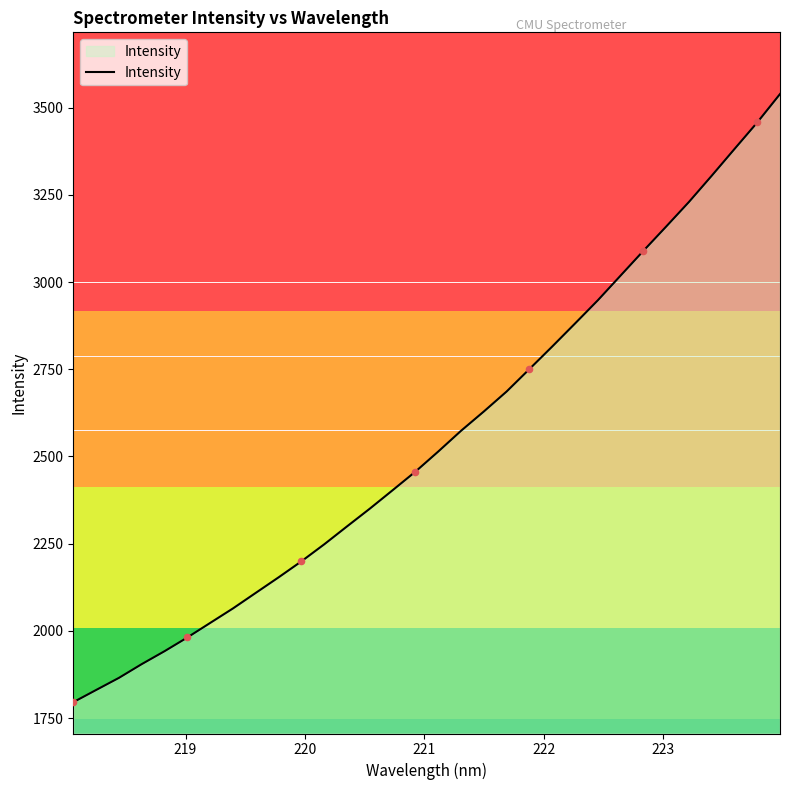

What is the difference between the maximum and minimum values?

1744.1